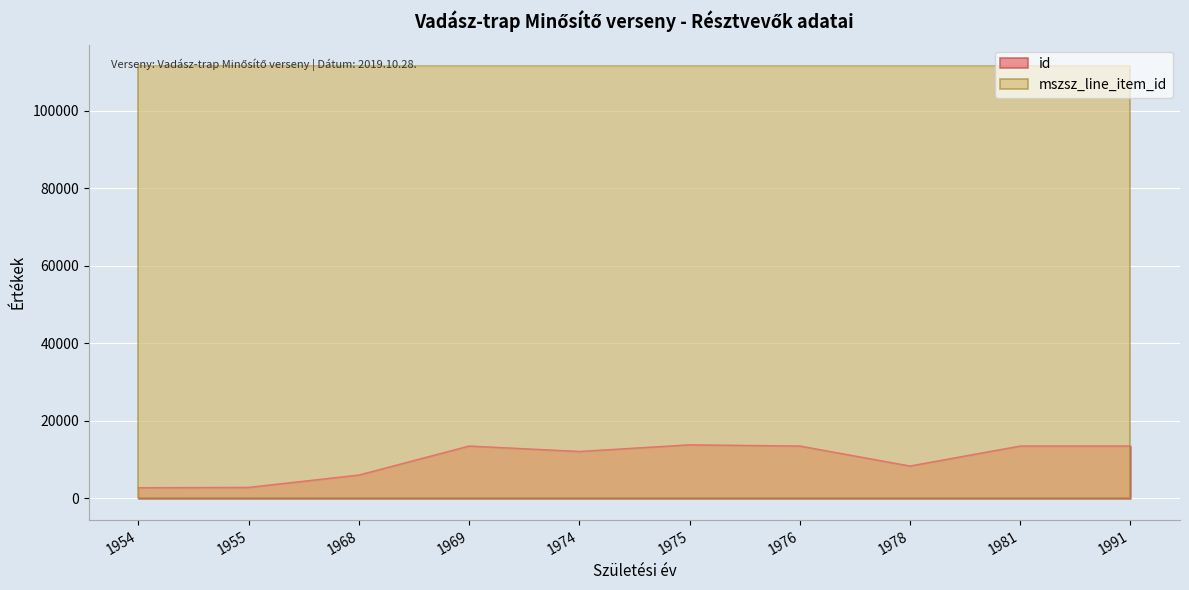

Count the number of data series in this chart.

2